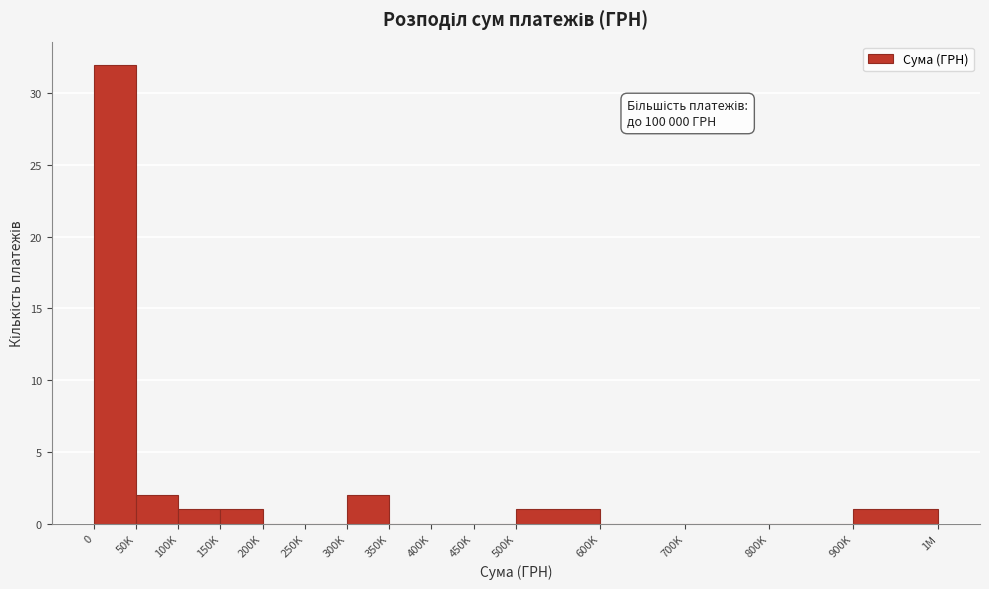

Reading right to left, what are all the values shown in this chart?

900K=1	800K=0	700K=0	600K=0	500K=1	450K=0	400K=0	350K=0	300K=2	250K=0	200K=0	150K=1	100K=1	50K=2	0=32